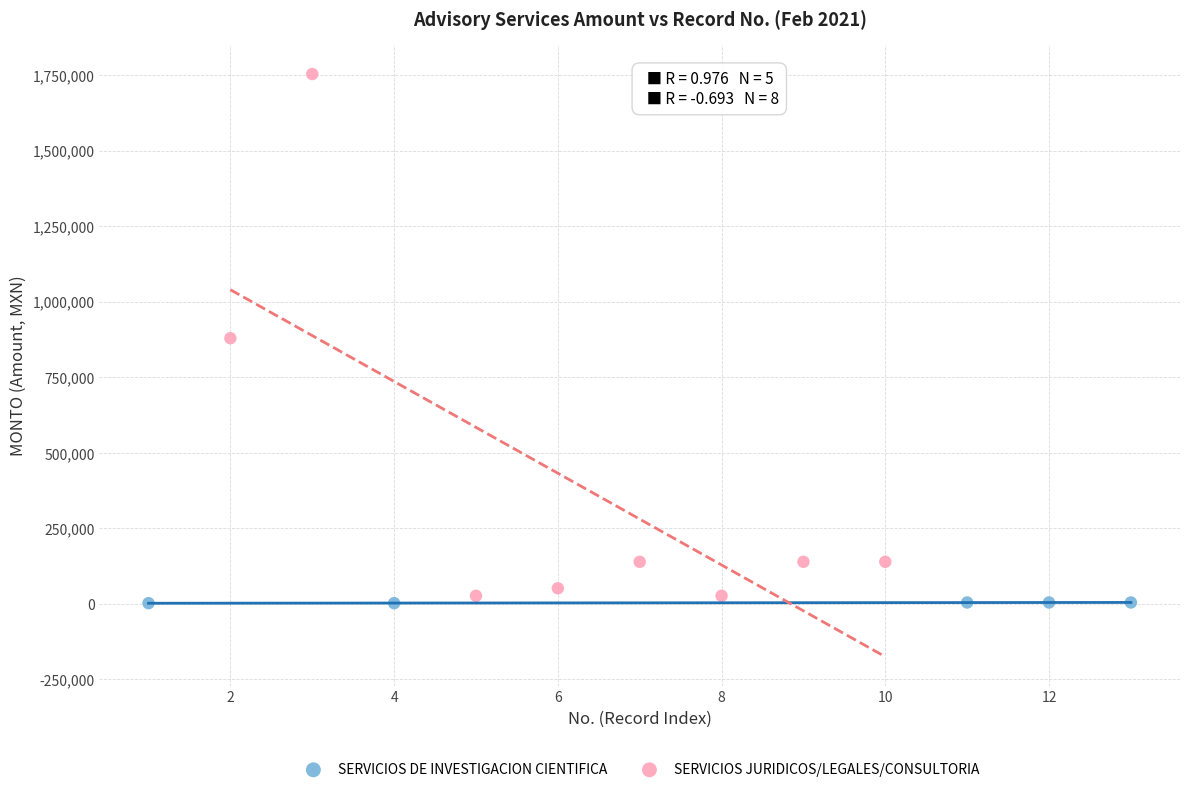

Which series contains the highest Y value?

SERVICIOS JURIDICOS/LEGALES/CONSULTORIA